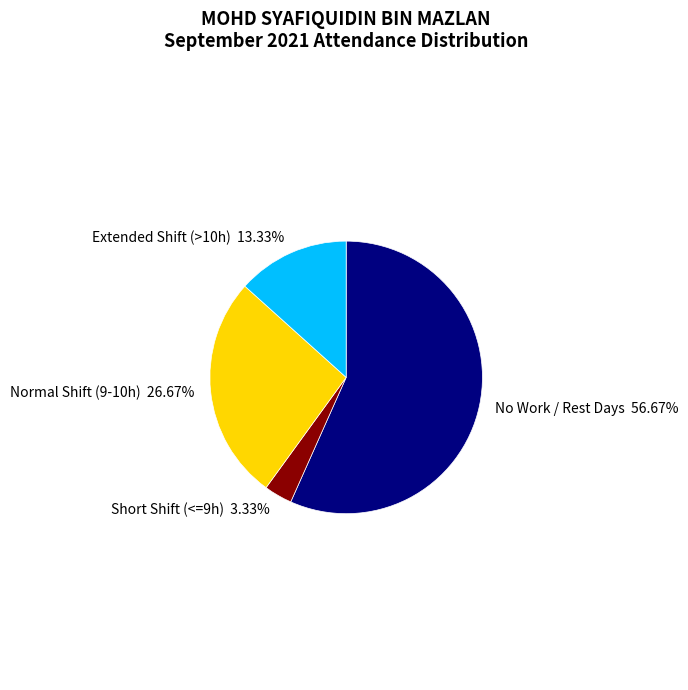

Which has a higher value, Normal Shift (9-10h) or No Work / Rest Days?

No Work / Rest Days